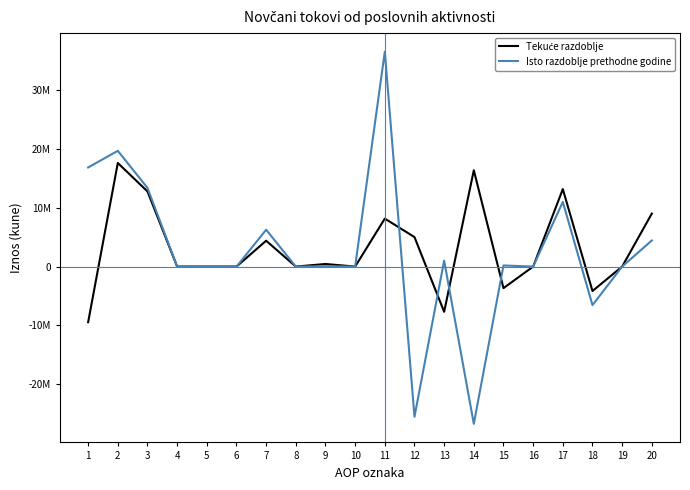

Does the chart have visible grid lines?

No